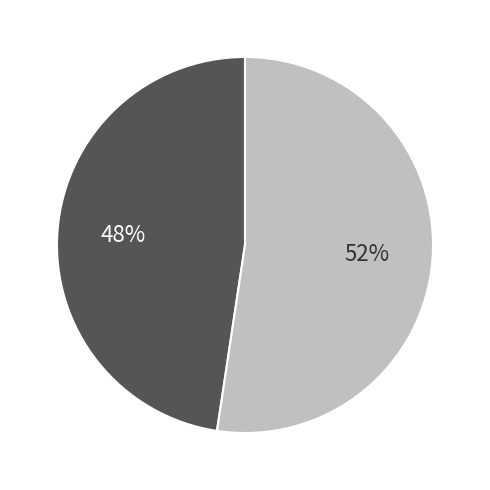

To the nearest percent, what is the average slice percentage?

50%